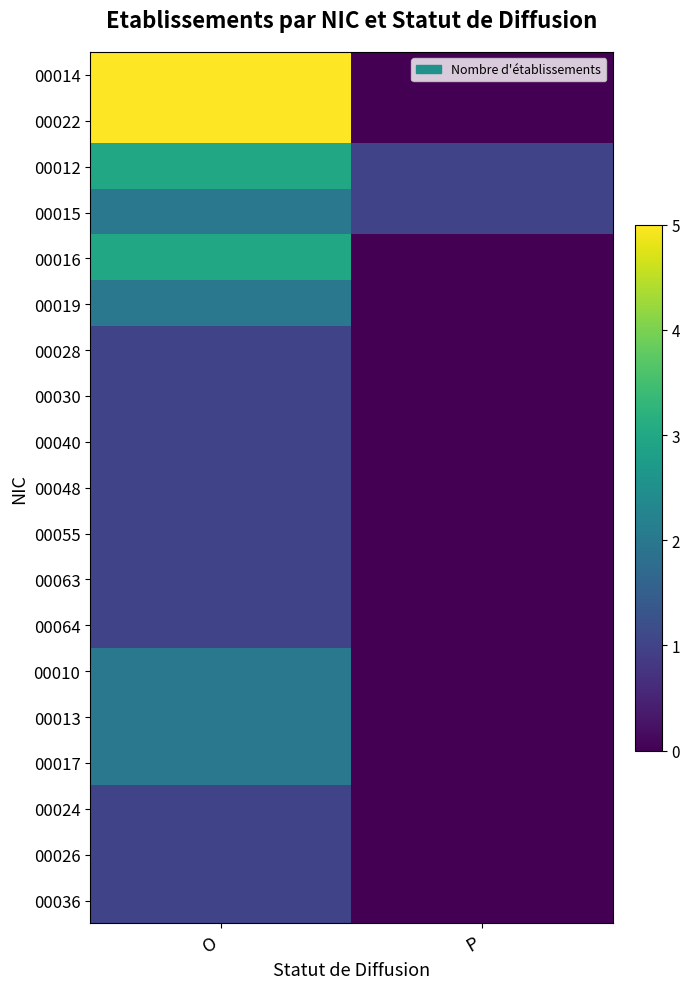

At which category does the chart reach its peak across all series?

O